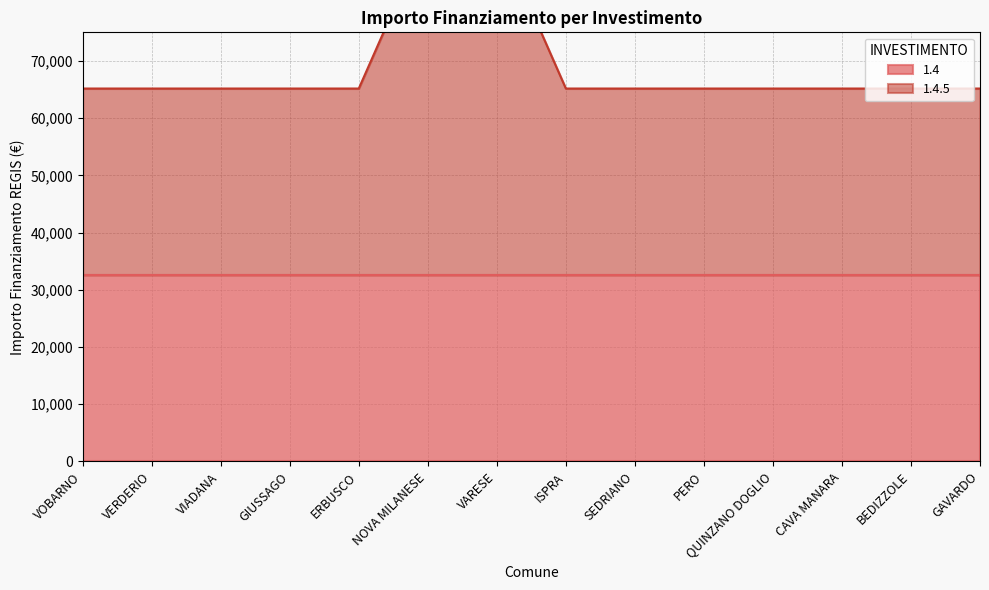

What is the sum of all values?

967246